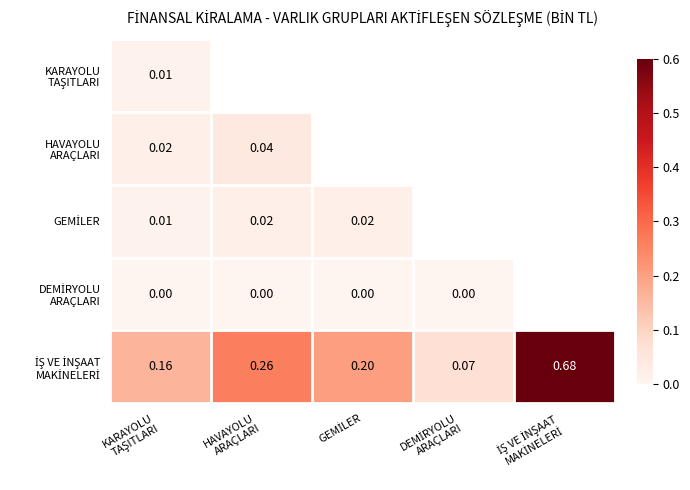

Is the value of DEMİRYOLU ARAÇLARI at İŞ VE İNŞAAT MAKİNELERİ greater than the value of KARAYOLU TAŞITLARI at KARAYOLU TAŞITLARI?

No